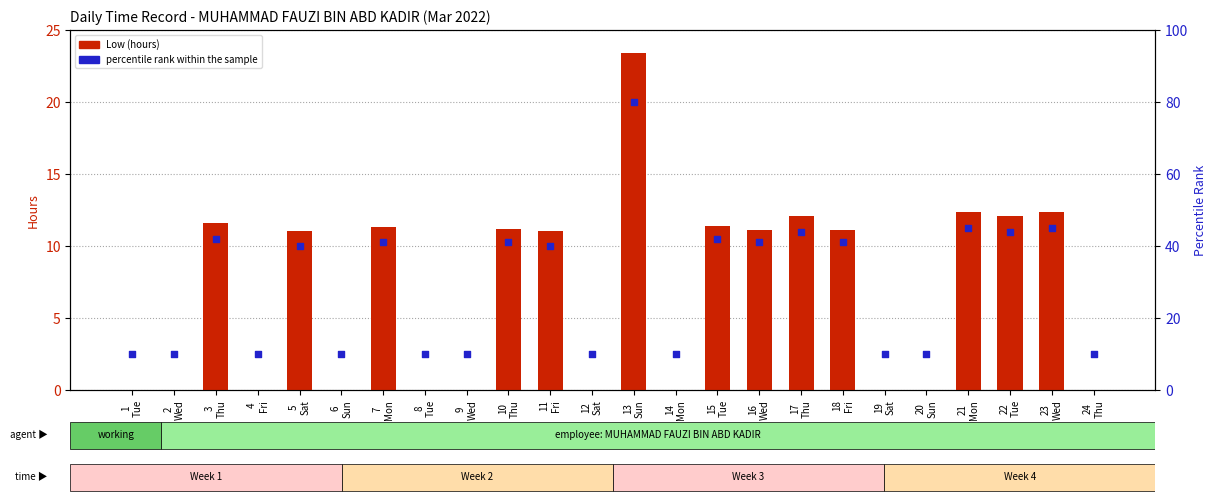

At which category is the sum across all series the highest?

13
Sun